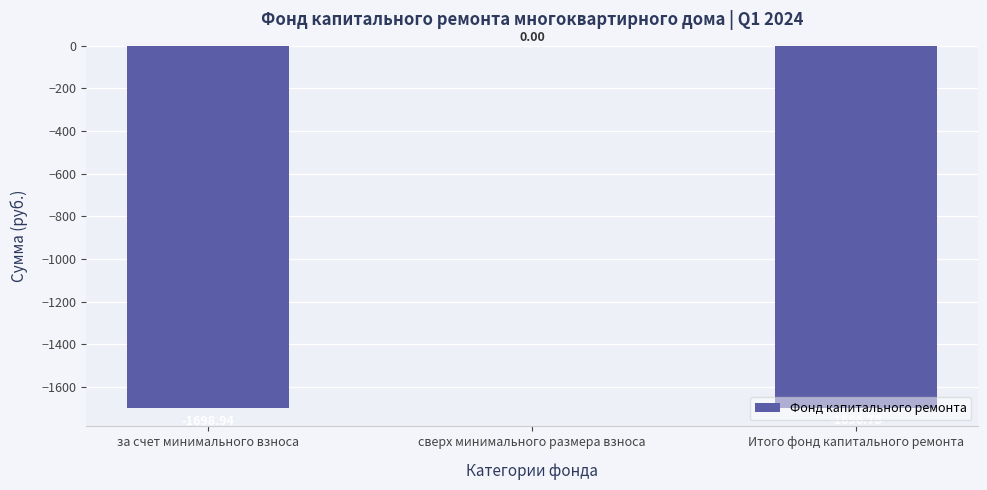

Are the bars horizontal?

No